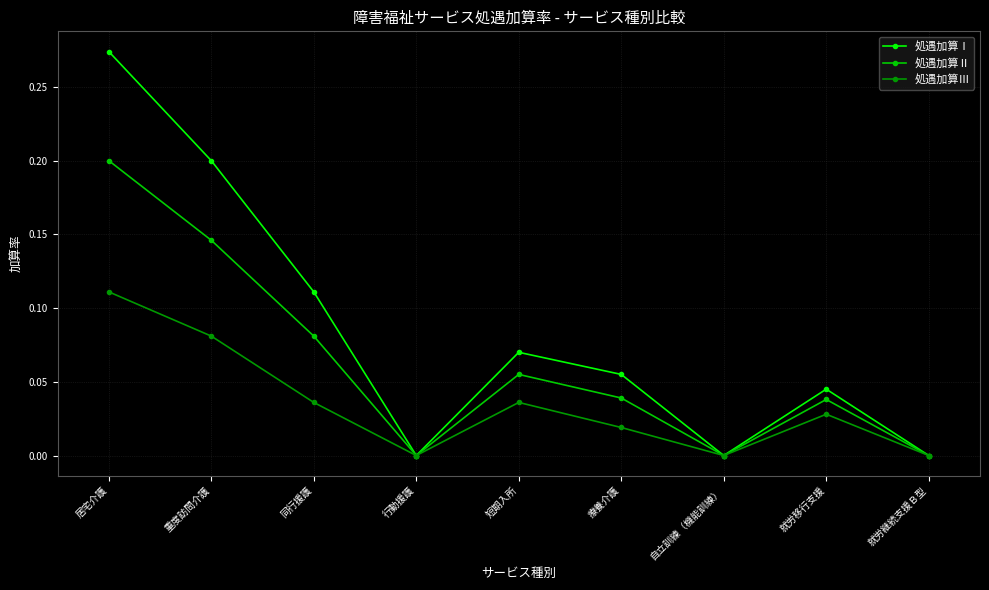

Between 同行援護 and 自立訓練（機能訓練）, which series saw the biggest shift?

処遇加算Ⅰ